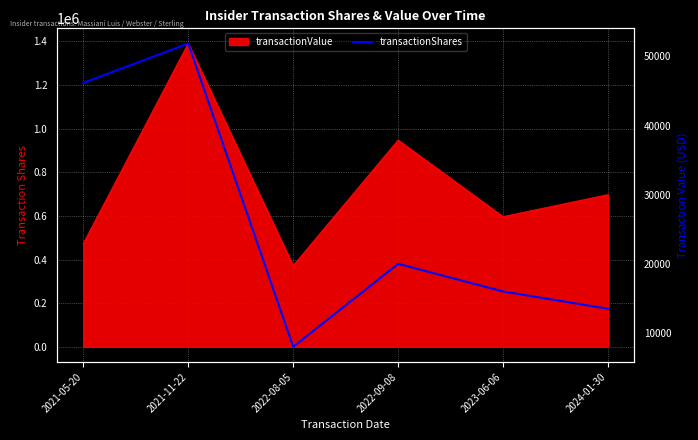

How many points are lower than both their immediate neighbors (excluding endpoints)?

1